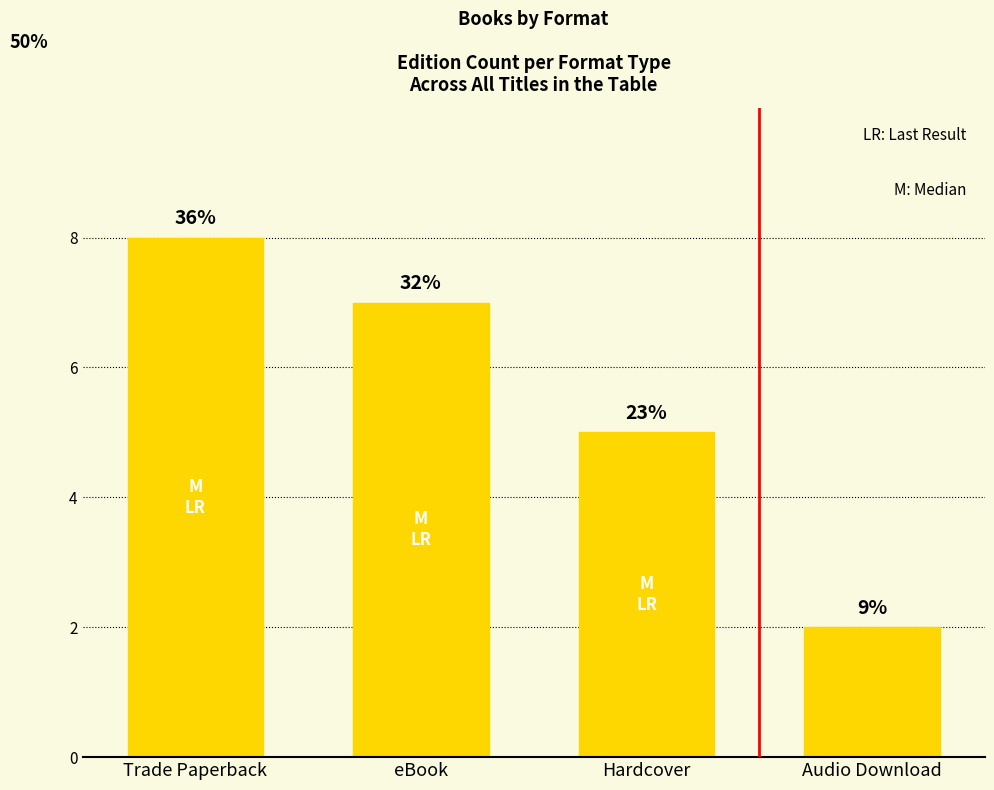

What is the sum of the values at Trade Paperback and Audio Download?

10